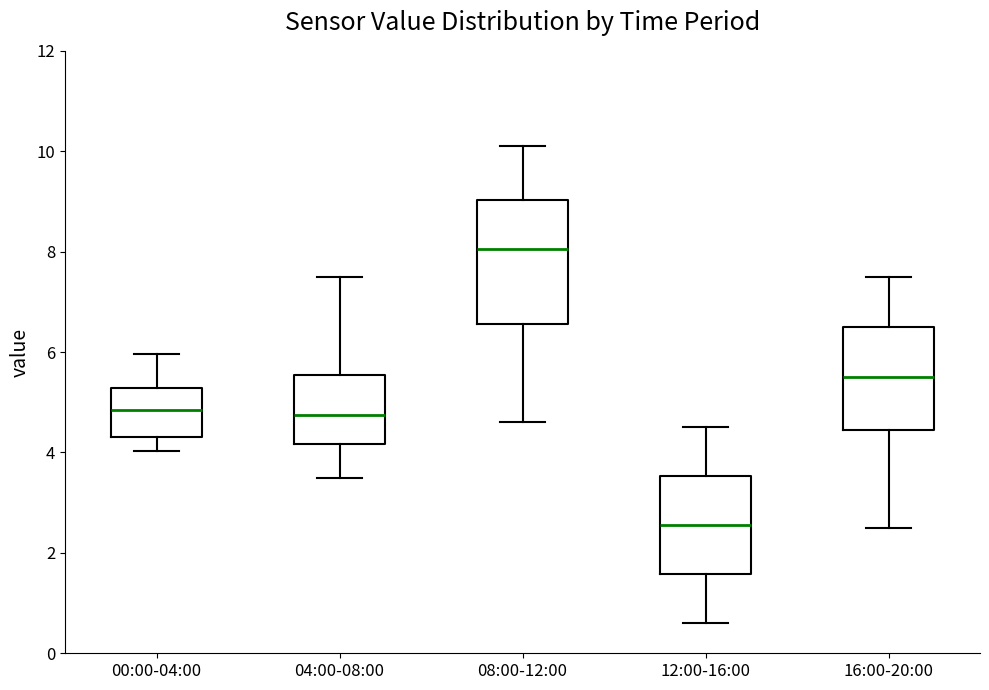

Reading left to right, transcribe this box plot: for each box, give where its median line is, the range the box spans, and where its two whiskers end, as read against the y-axis. The values are not printed on the chart, so give them approximately, as read against the axis.

00:00-04:00: median 4.8, box 4.4 to 5.2, whiskers 4.0 to 6.0
04:00-08:00: median 4.8, box 4.2 to 5.6, whiskers 3.6 to 7.6
08:00-12:00: median 8.0, box 6.6 to 9.0, whiskers 4.6 to 10.2
12:00-16:00: median 2.6, box 1.6 to 3.6, whiskers 0.6 to 4.6
16:00-20:00: median 5.6, box 4.4 to 6.6, whiskers 2.6 to 7.6